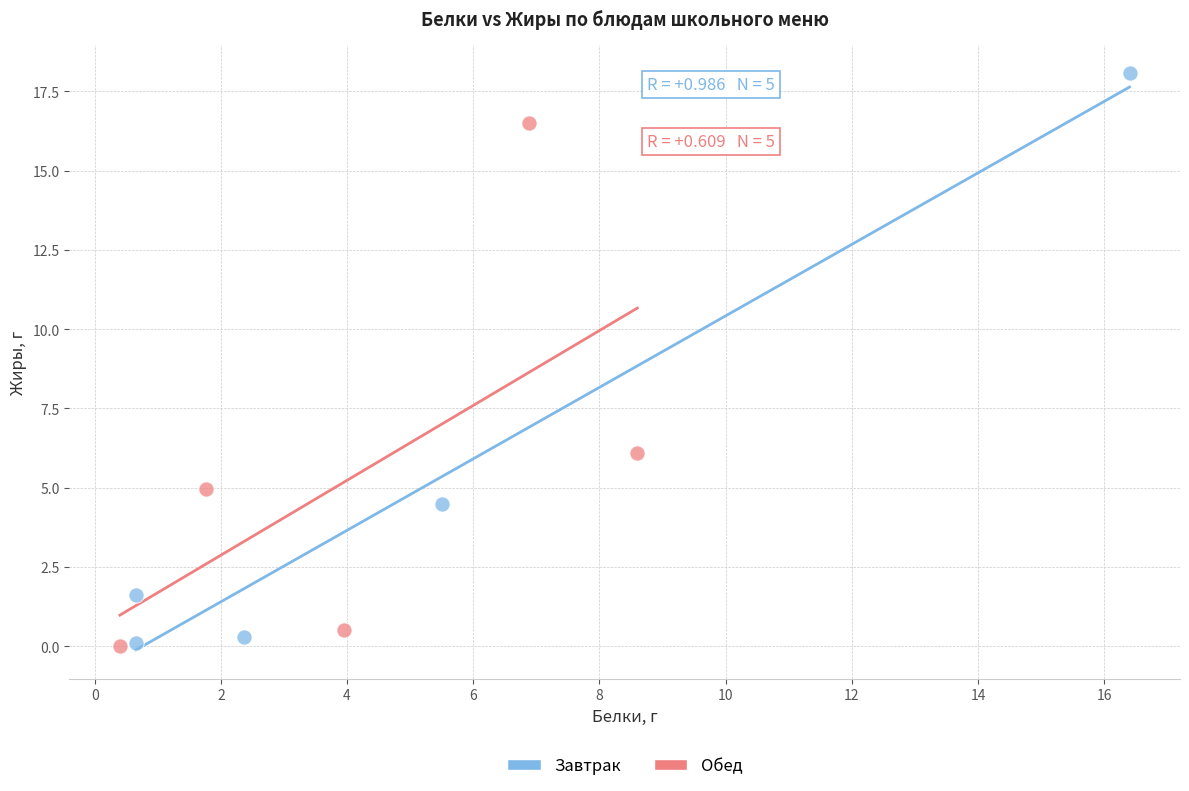

Which series has the widest spread of Y values?

Завтрак